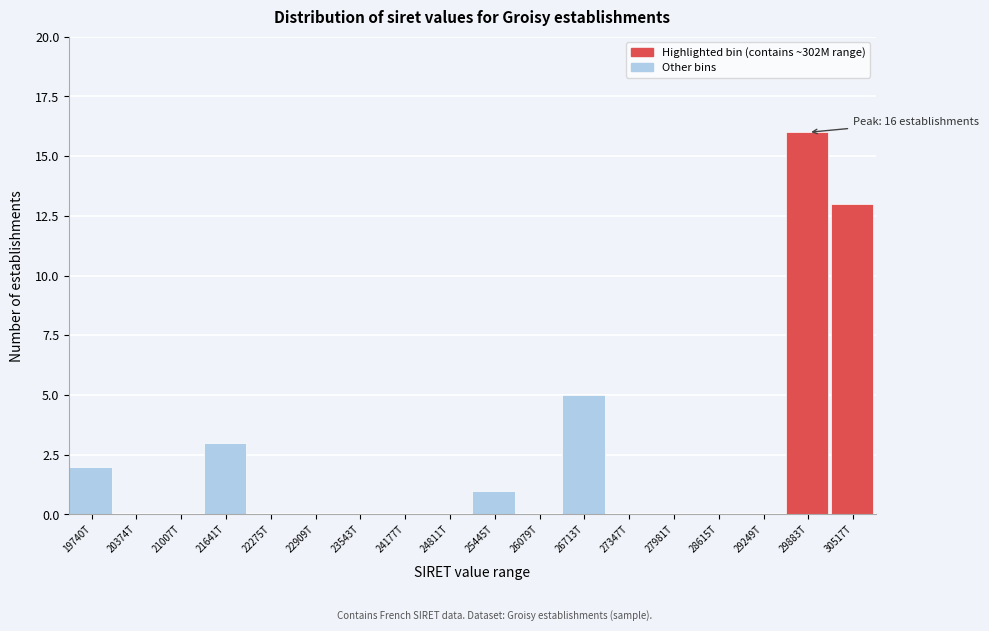

Reading left to right, extract all data points from this chart.

19740T=2	20374T=0	21007T=0	21641T=3	22275T=0	22909T=0	23543T=0	24177T=0	24811T=0	25445T=1	26079T=0	26713T=5	27347T=0	27981T=0	28615T=0	29249T=0	29883T=16	30517T=13